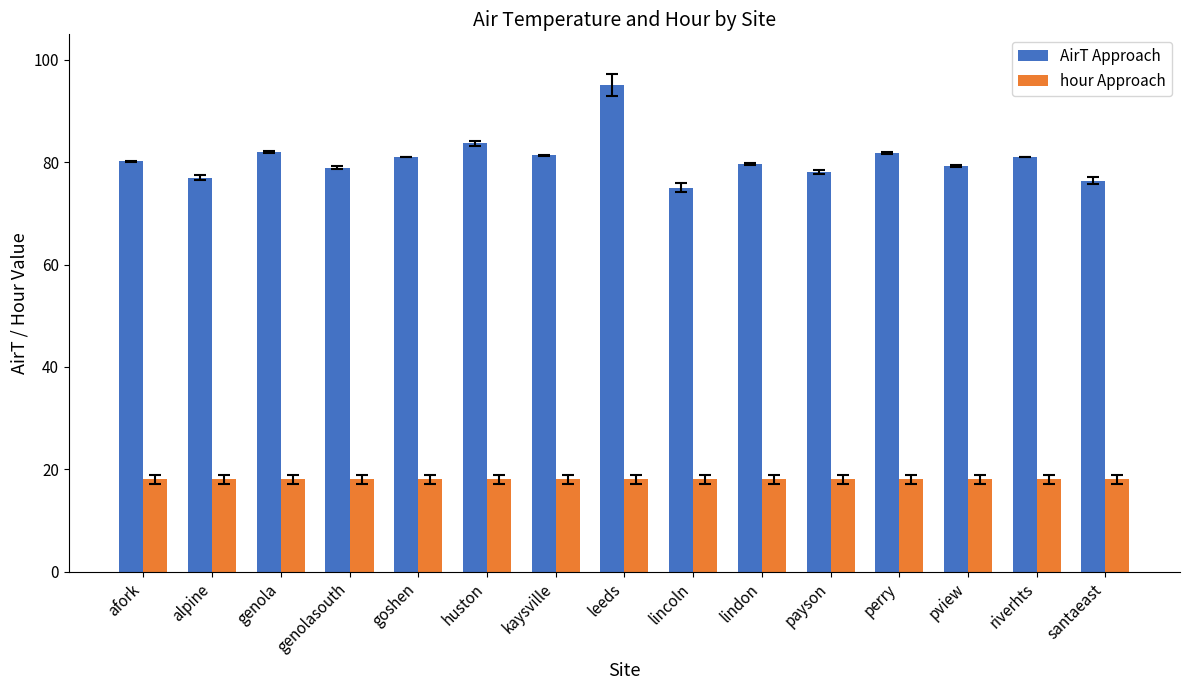

Count the number of categories in the chart.

15